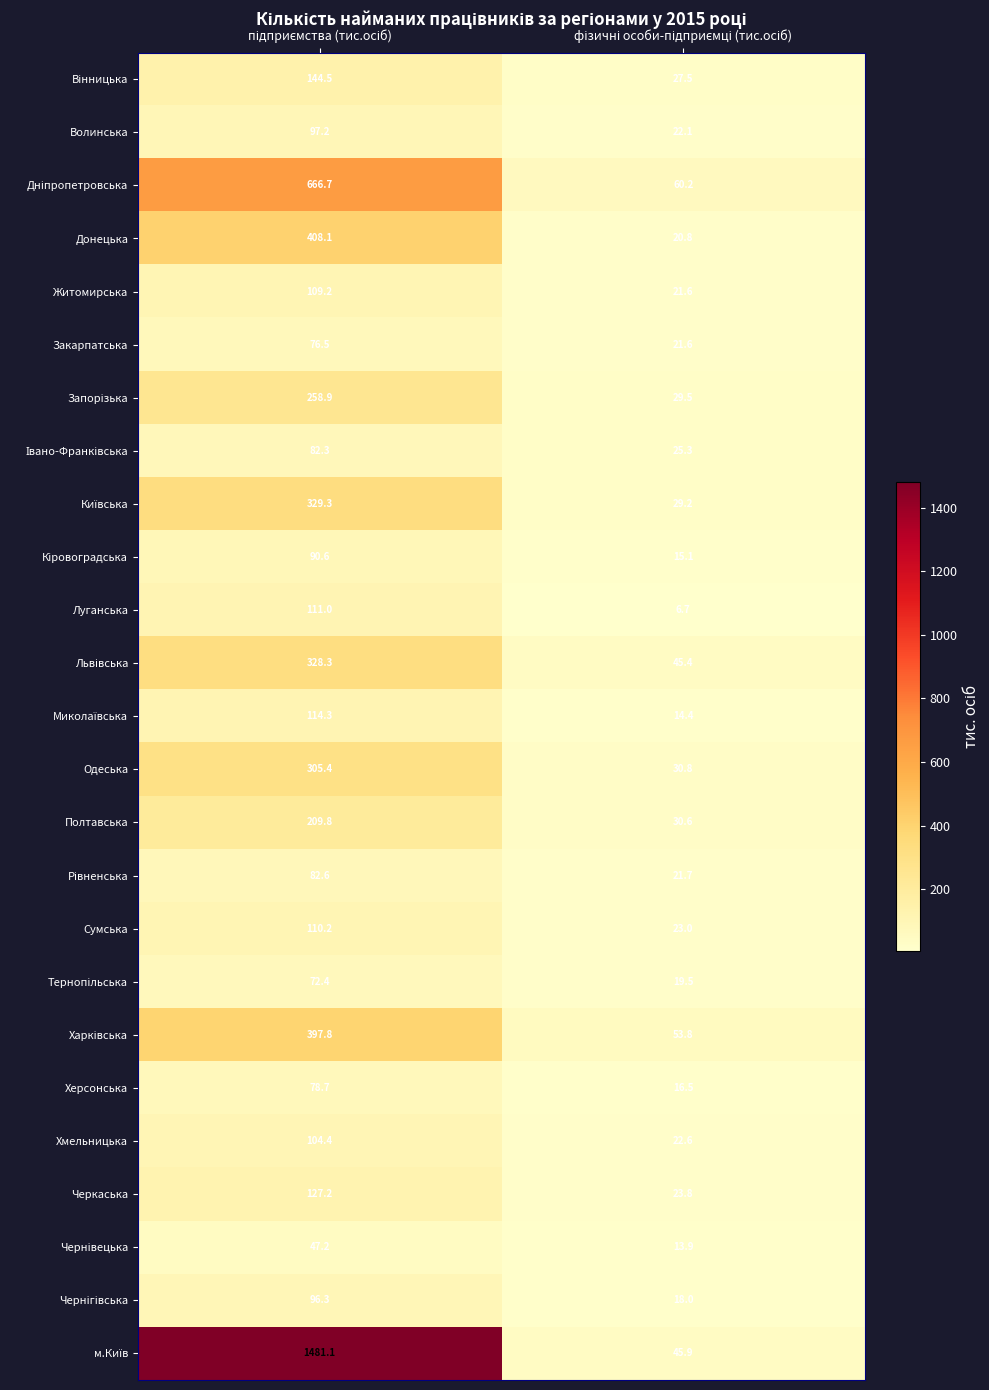

What is the average value of the Сумська series?

66.6